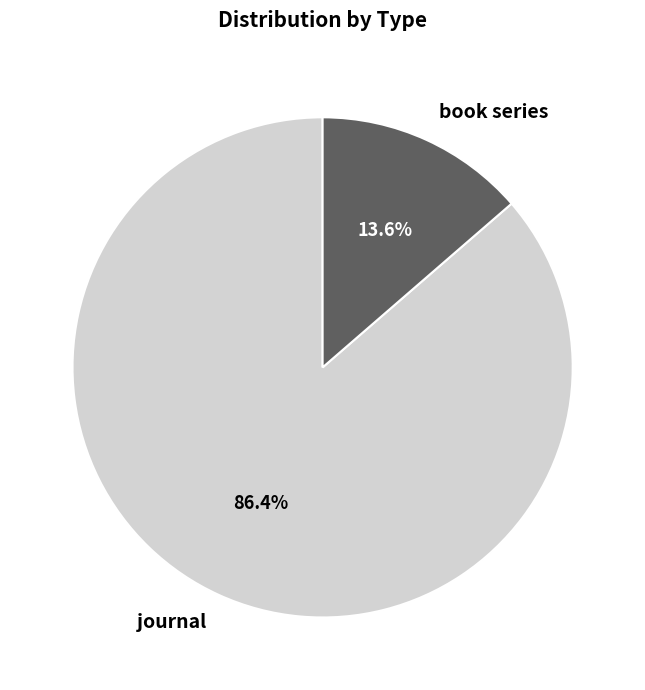

What portion of the pie excludes book series?

86.4%